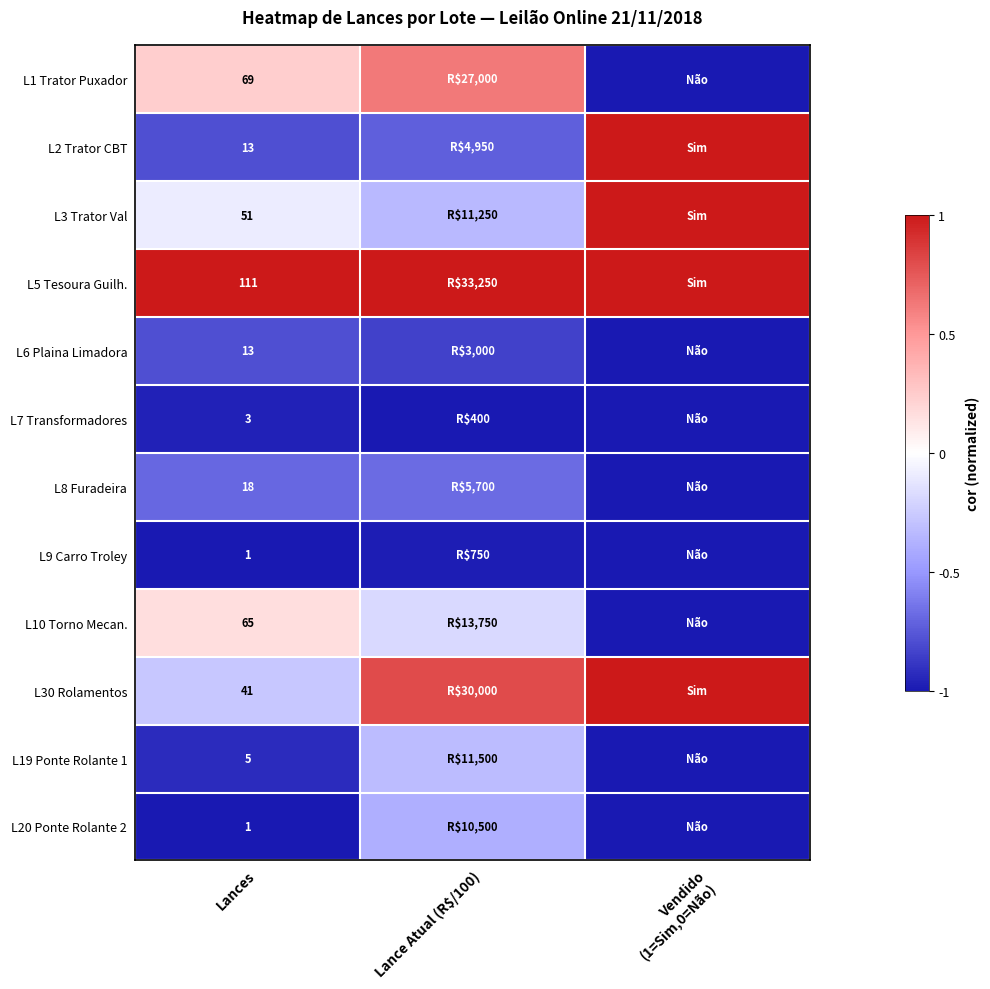

Is the value of L6 Plaina Limadora at Lances greater than the value of L10 Torno Mecan. at Lances?

No